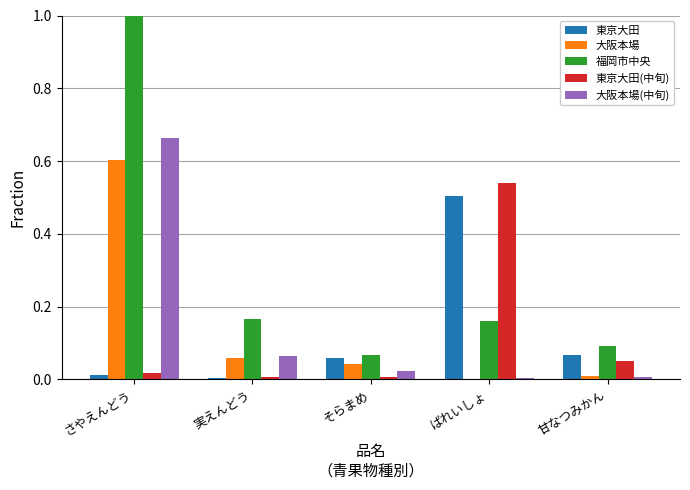

What is the maximum value shown in the chart?

1.0